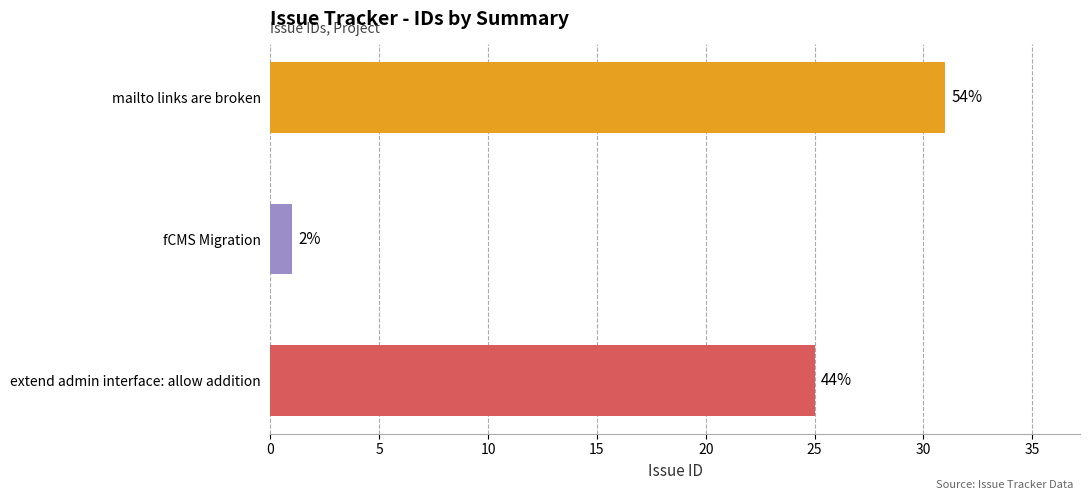

Does the chart contain any negative values?

No